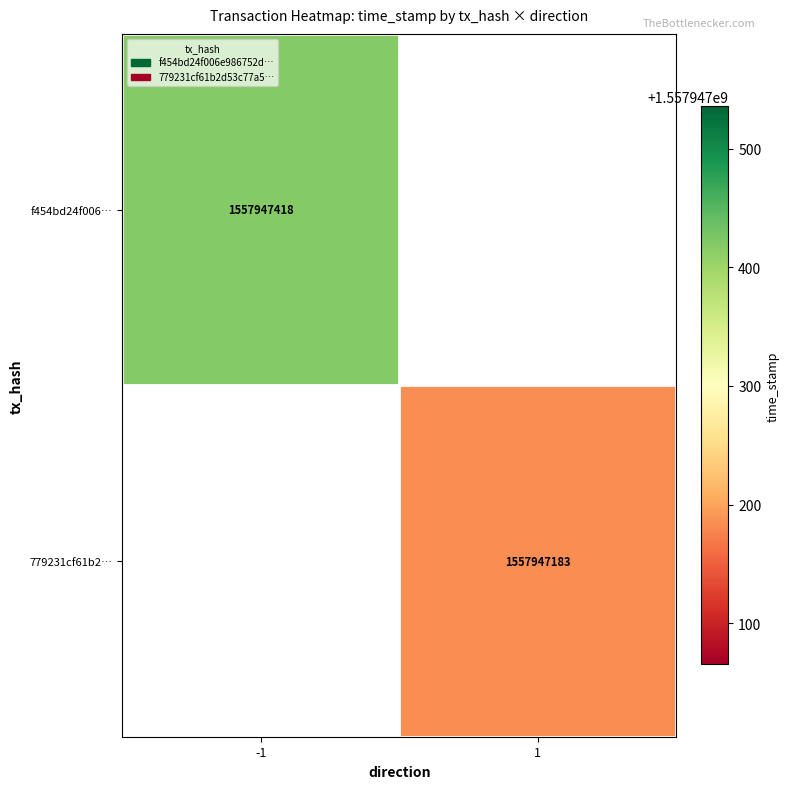

What is the highest value of the 779231cf61b2d53c77a5af1636e3c65a62b0969 series?

1557947183